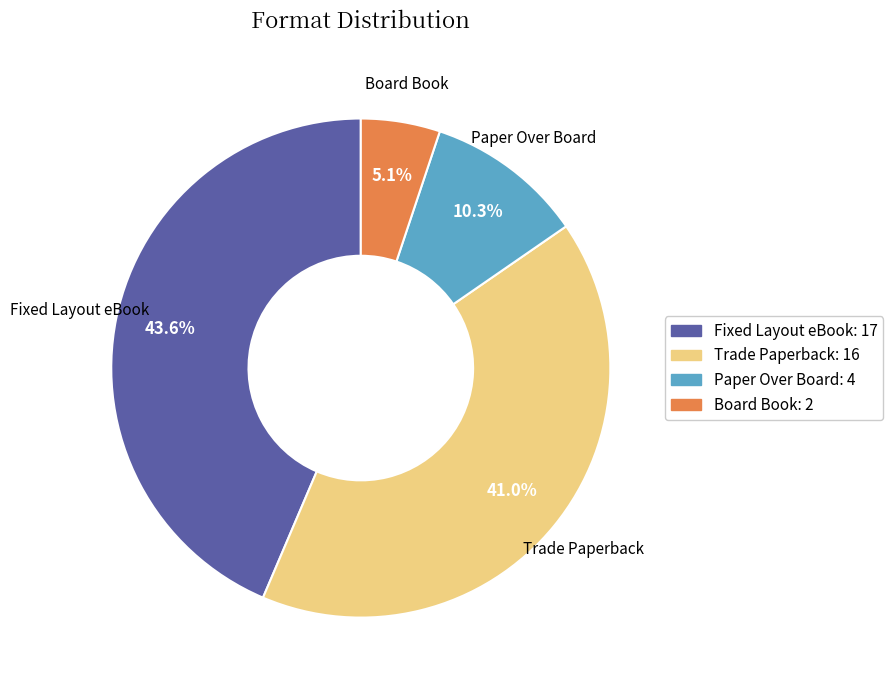

Combined, what portion of the pie is Paper Over Board and Board Book?

15.4%